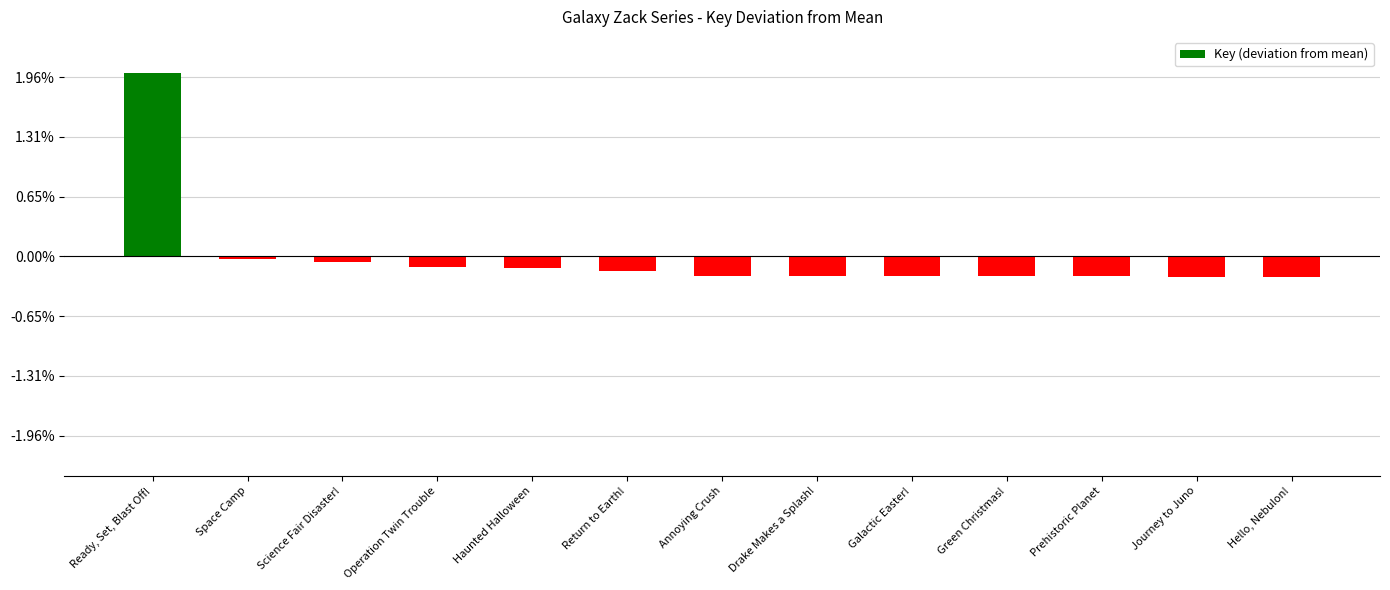

Does the chart contain any negative values?

Yes